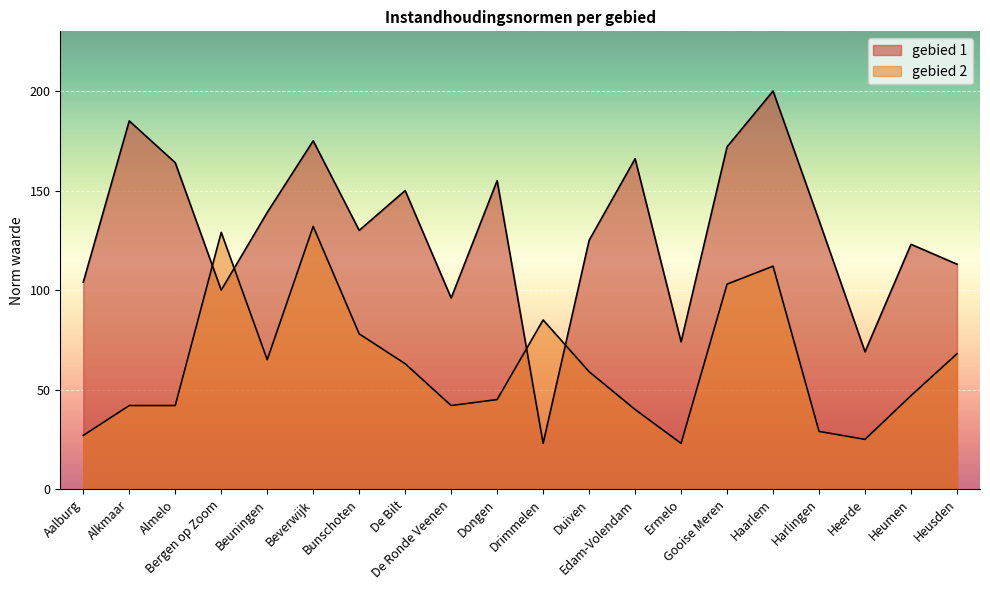

Reading right to left, transcribe all the data shown in this chart.

gebied 1: 113	123	69	135	200	172	74	166	125	23	155	96	150	130	175	139	100	164	185	104
gebied 2: 68	47	25	29	112	103	23	40	59	85	45	42	63	78	132	65	129	42	42	27